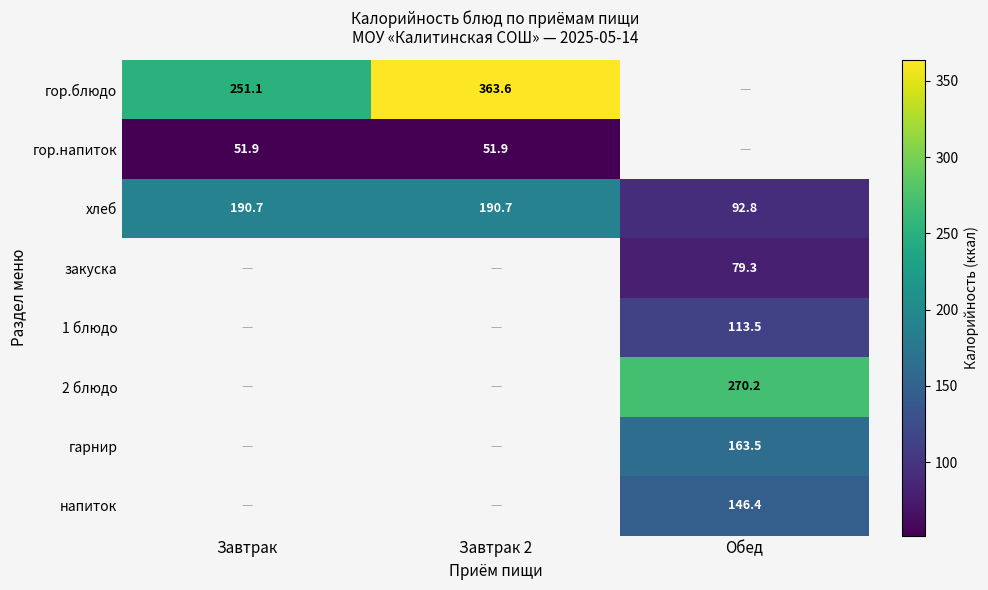

The value of гор.напиток at Завтрак 2 is 51.9. True or false?

True